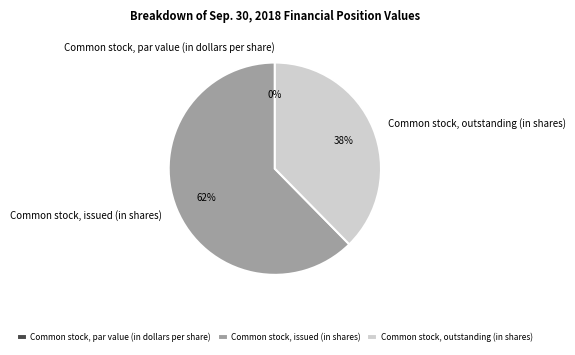

To the nearest percent, what is the combined percentage of Common stock, outstanding (in shares) and Common stock, issued (in shares)?

100%